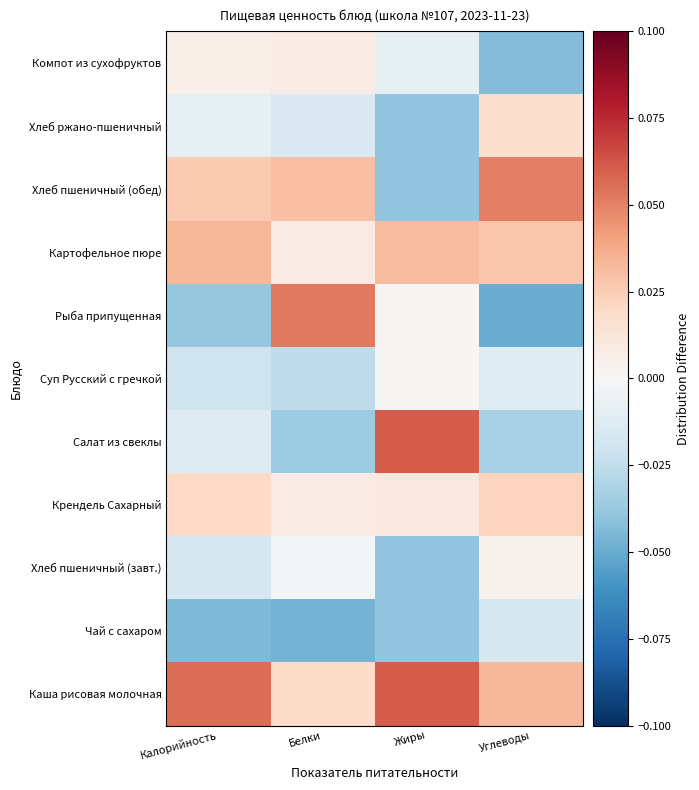

Which label corresponds to the smallest value in the chart?

Углеводы